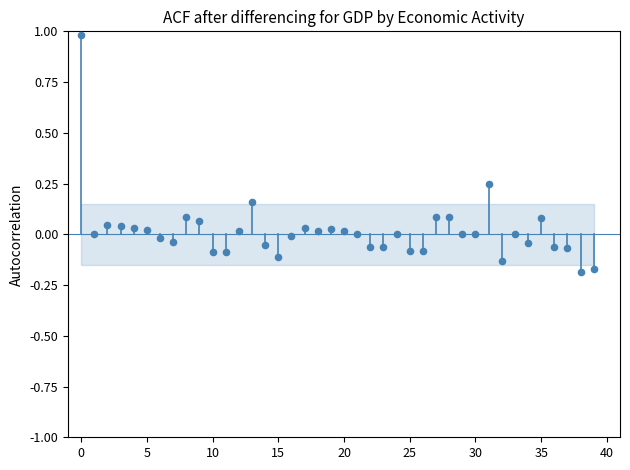

What is the range of Y values (max minus min)?

1.2